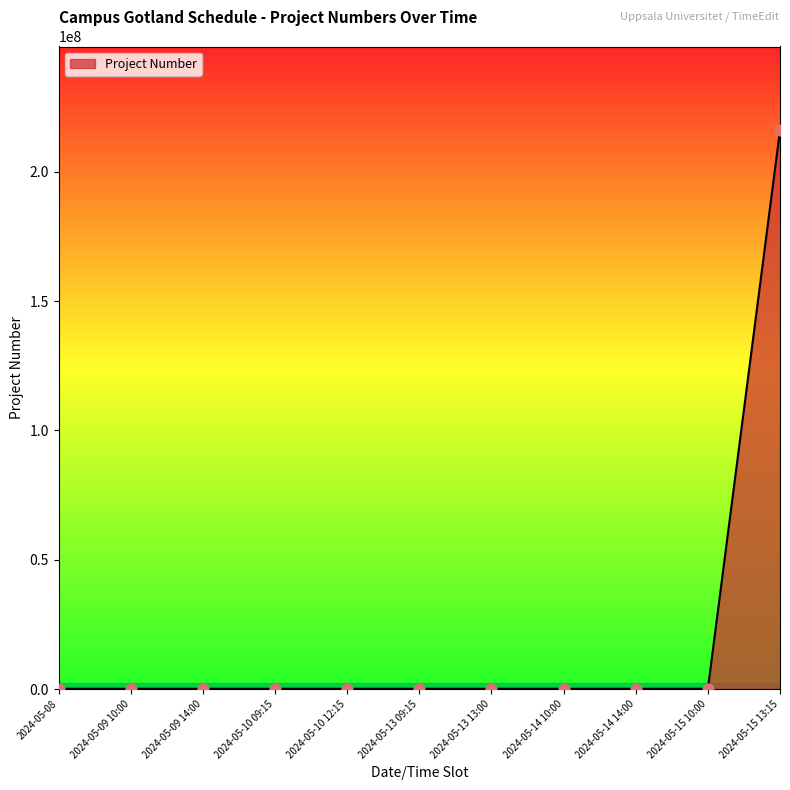

What is the difference between the maximum and minimum values?

216000002